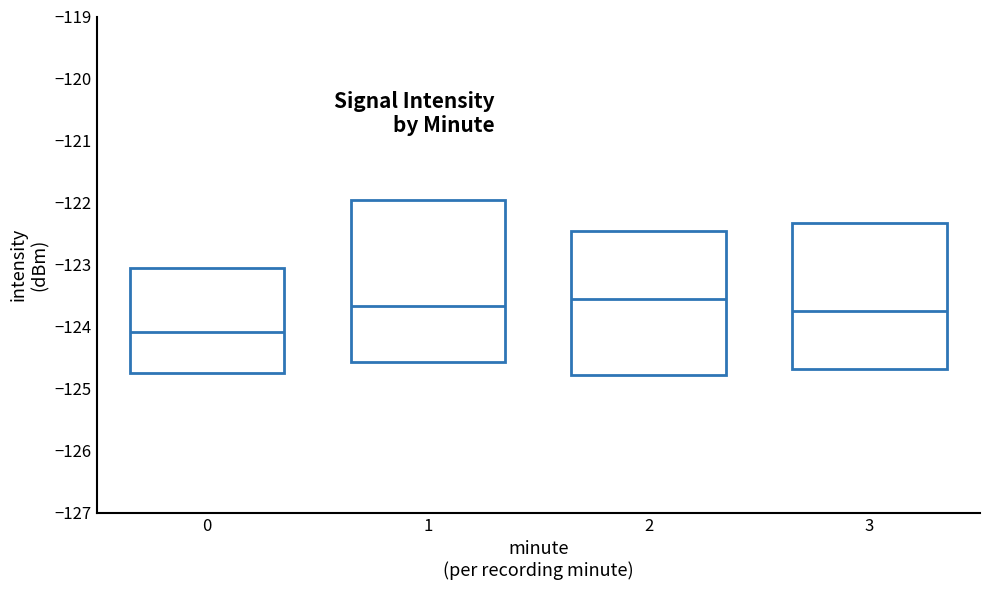

Which box has the lowest median line?

0